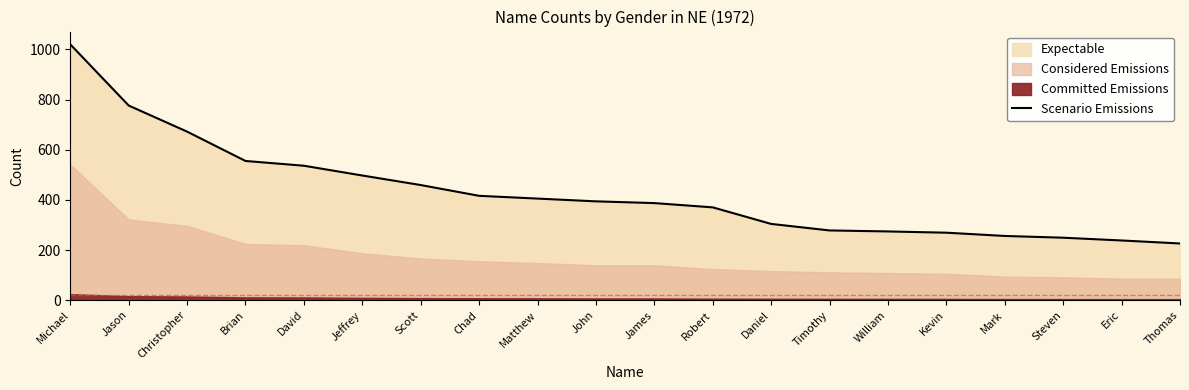

What value does the data have at David?

536